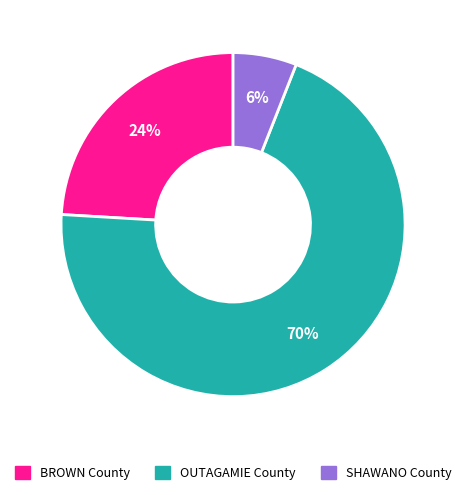

To the nearest percent, what is the difference between the largest and smallest slice percentages?

64%